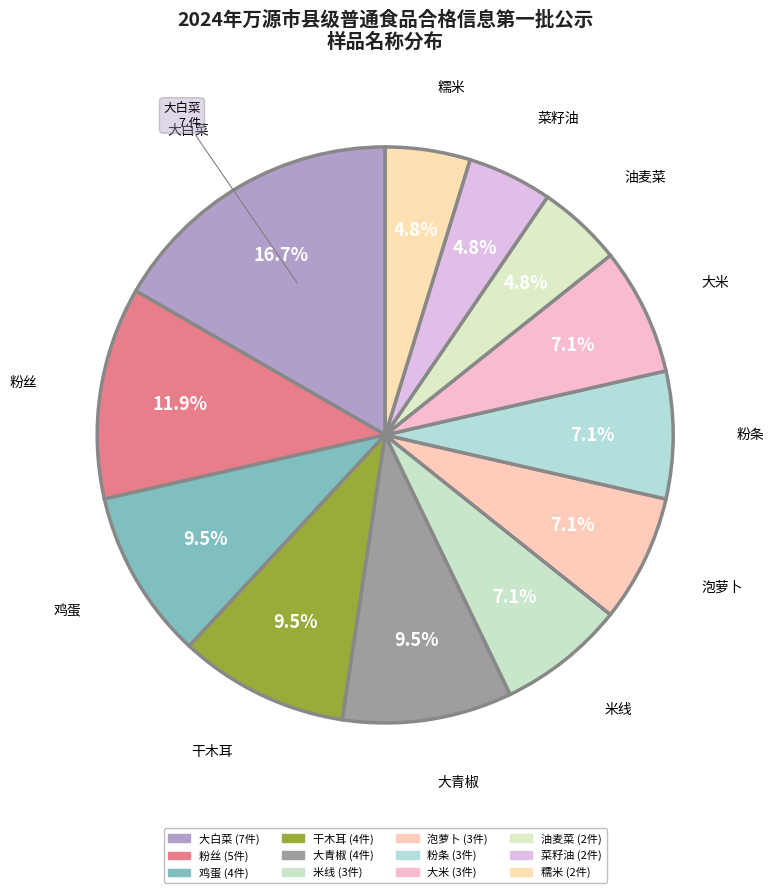

How many slices are in this pie chart?

12